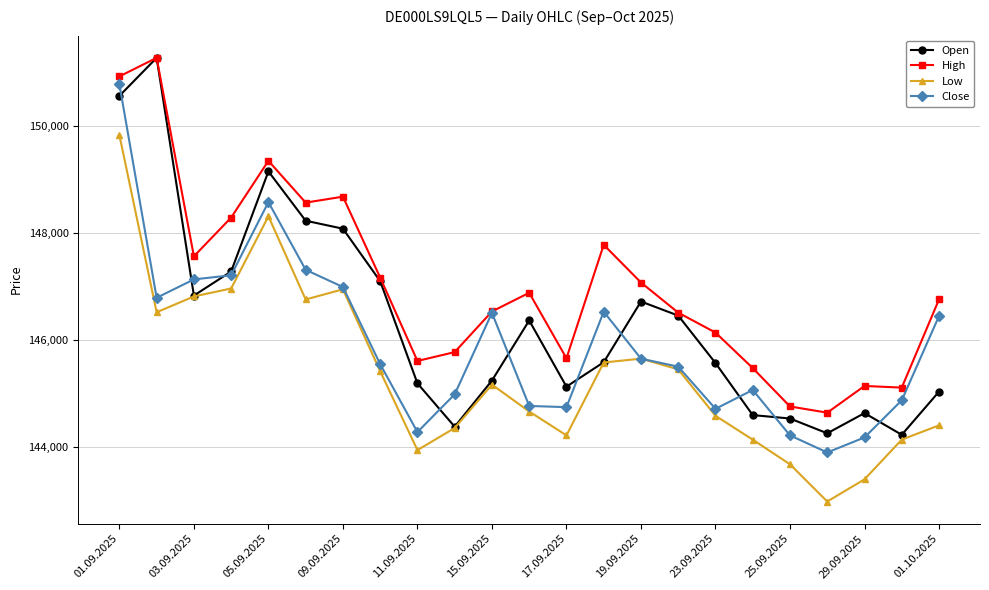

How many lines are shown in the chart?

4